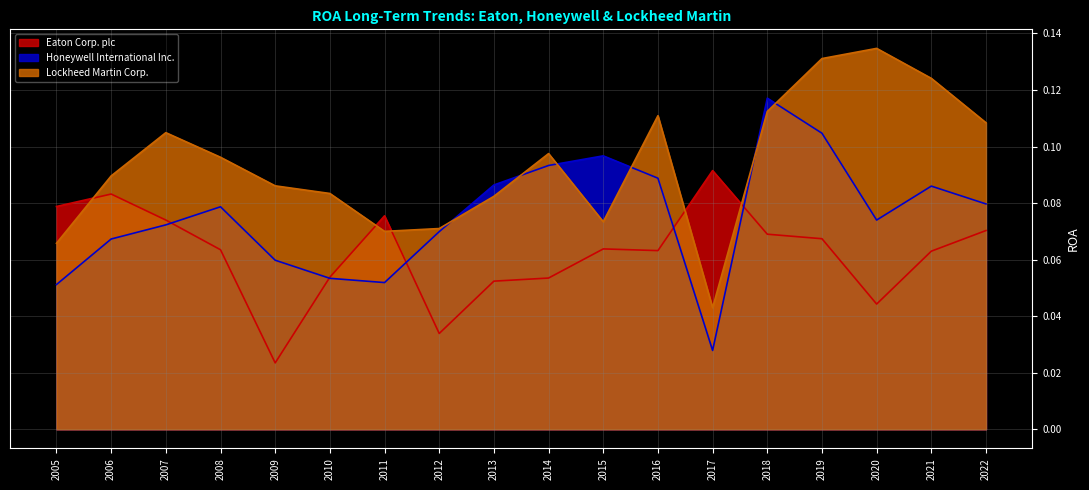

At how many categories does at least one series exceed 0?

18